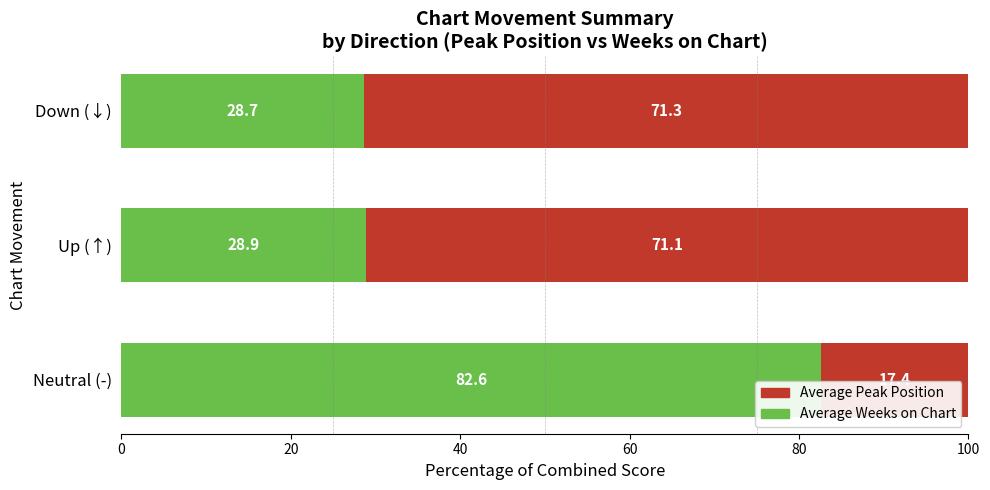

What is the total value across all series at Neutral (-)?

100.0